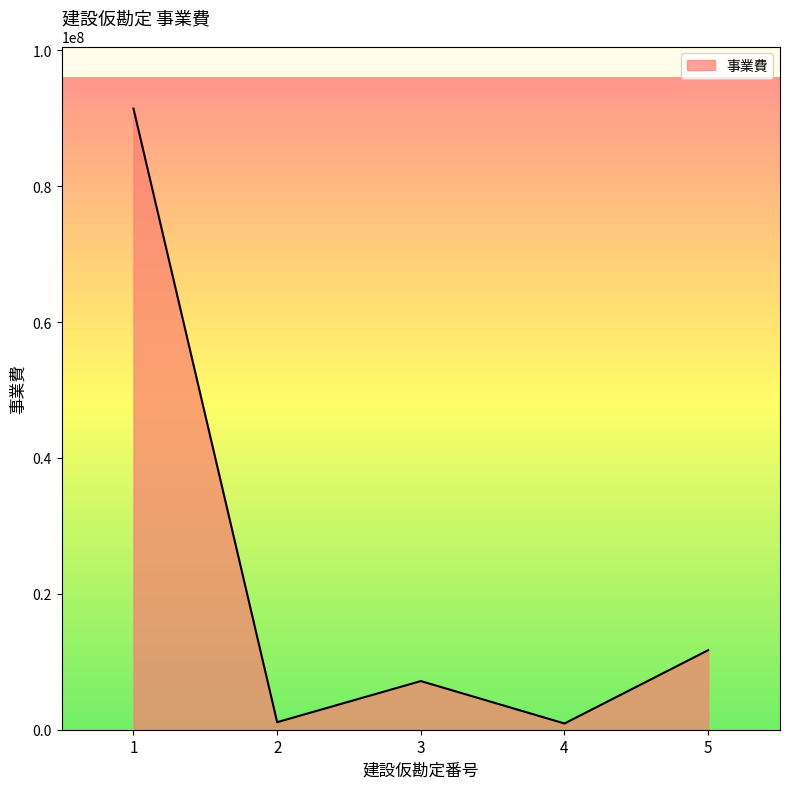

Where is the first local minimum?

2